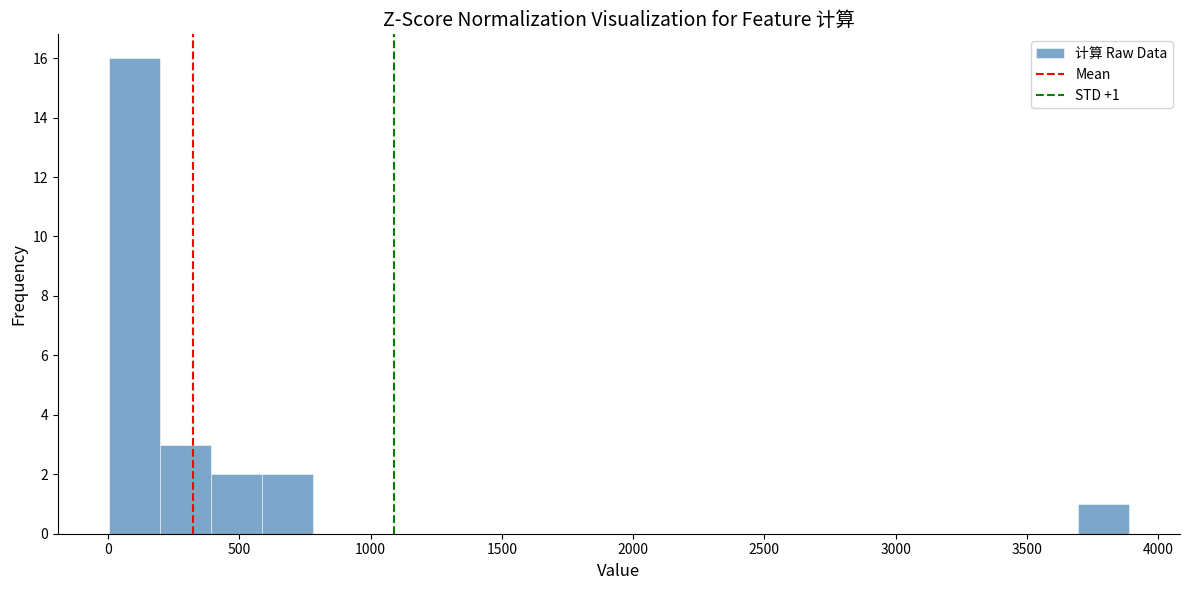

Read against the x-axis, roughly where is the centre of the tallest bar?

100